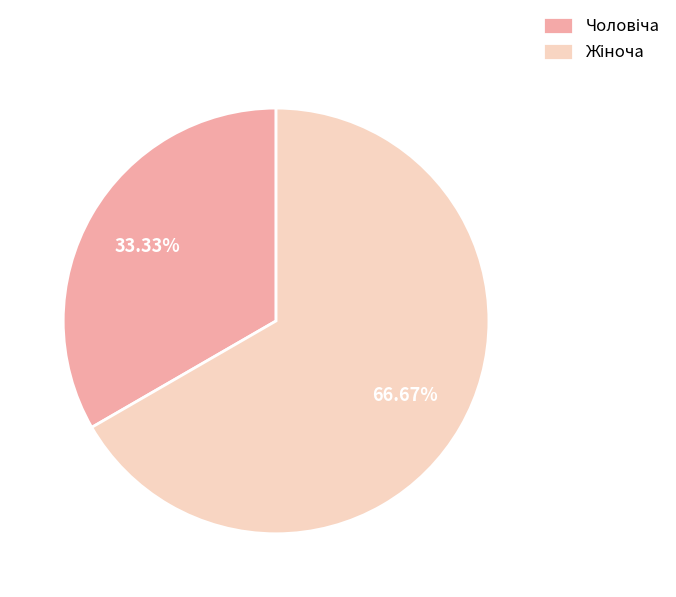

Is there a majority slice in this chart?

Yes